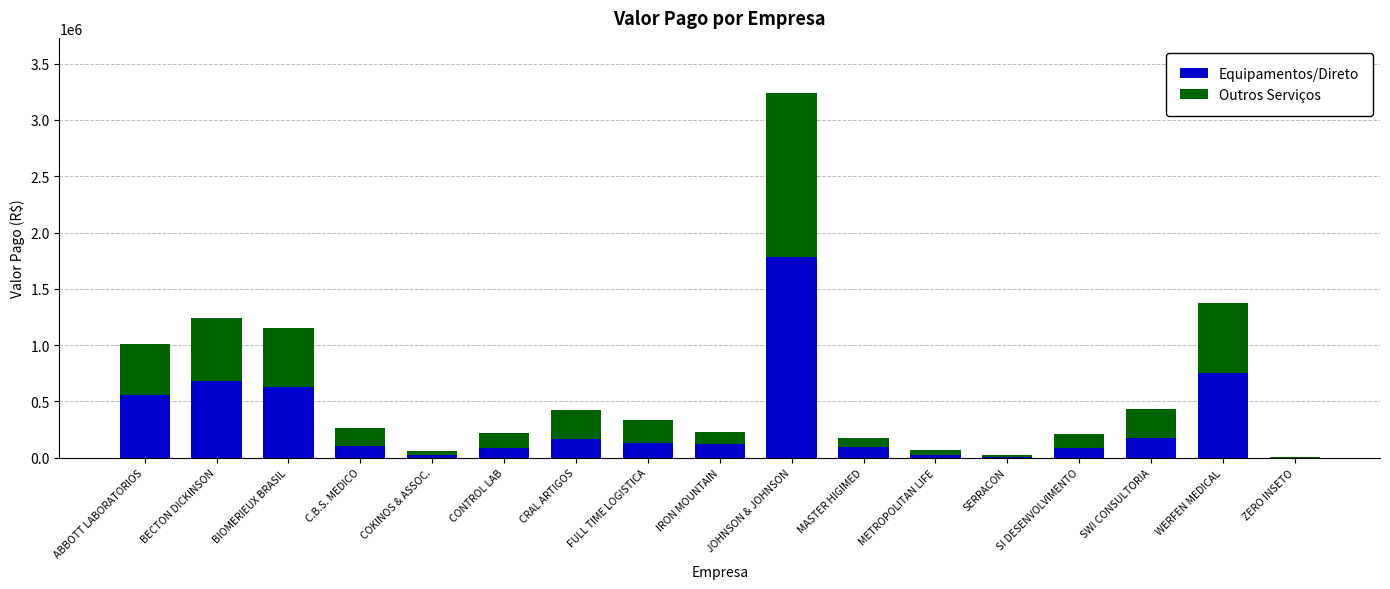

What is the total value across all series at CRAL ARTIGOS?

423697.1